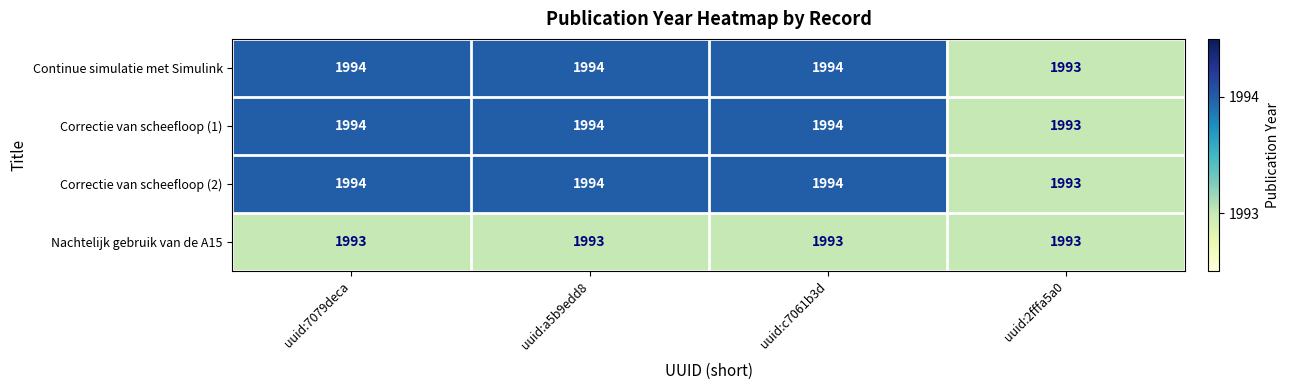

Is the value of Correctie van scheefloop (2) at uuid:c7061b3d greater than the value of Nachtelijk gebruik van de A15 at uuid:7079deca?

Yes